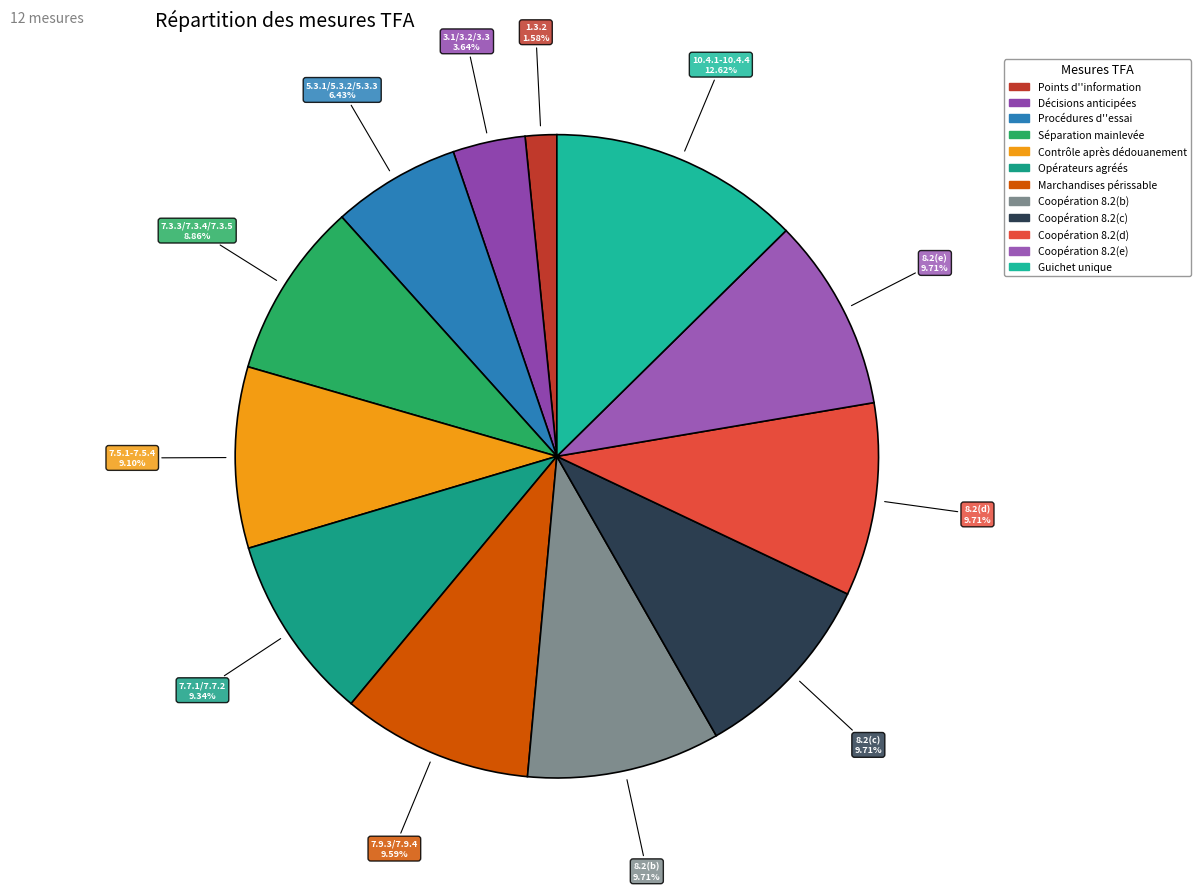

Does any single category account for the majority?

No